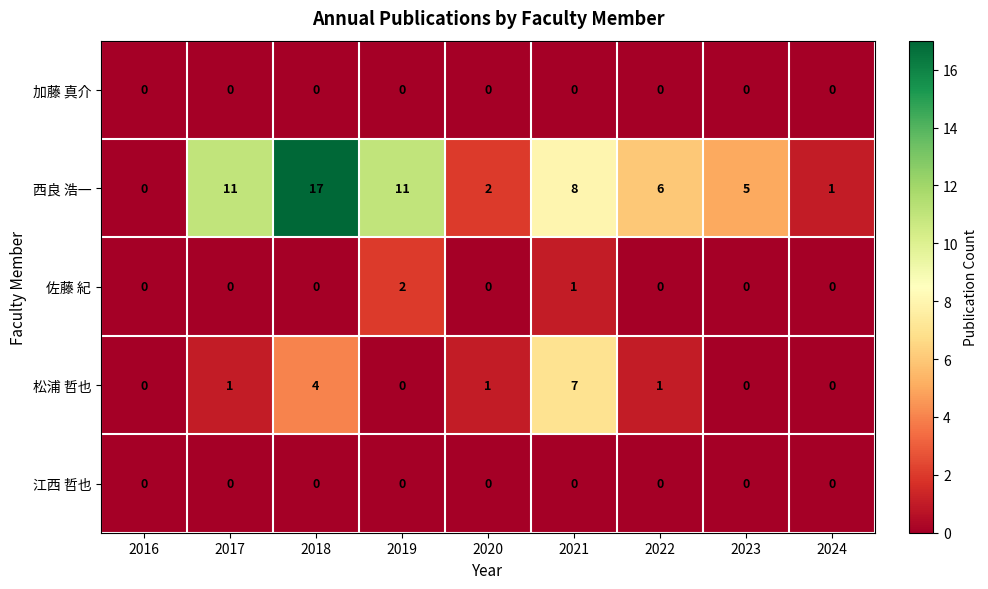

The 松浦 哲也 series shows -4 at 2024. True or false?

False